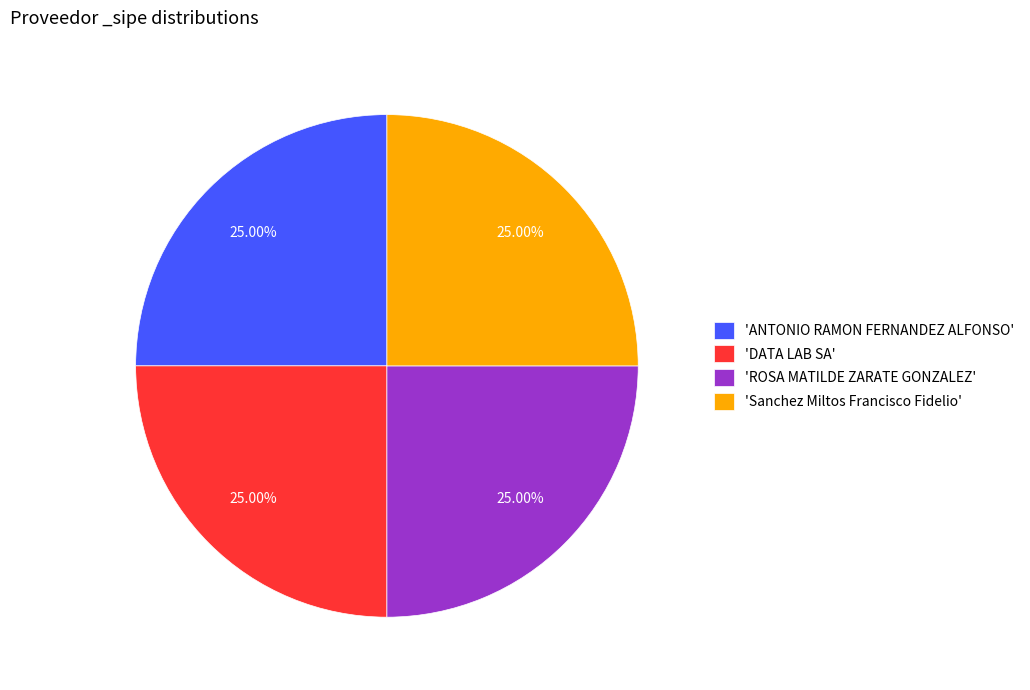

Does any single category account for the majority?

No